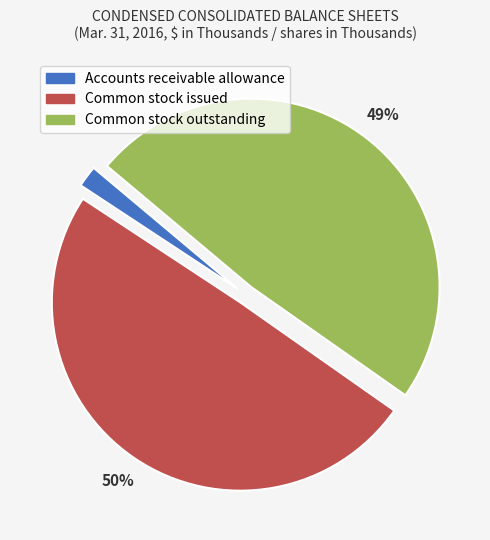

Which has a higher value, Common stock issued or Accounts receivable allowance?

Common stock issued